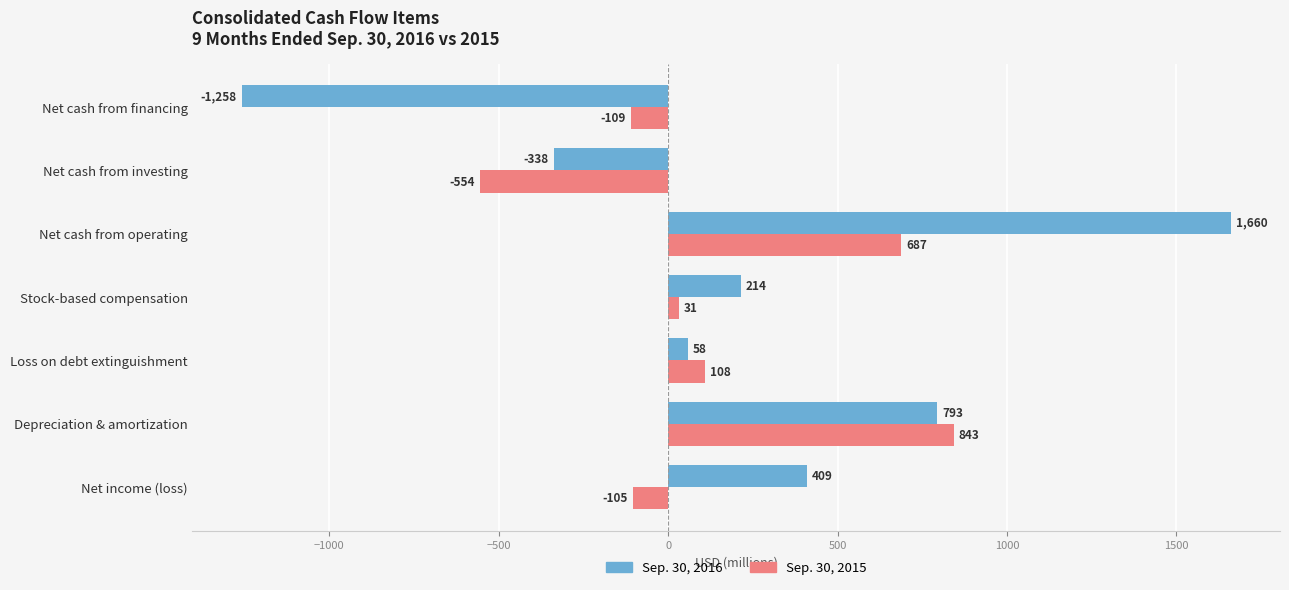

Which category has the highest value in the Sep. 30, 2015 series?

Depreciation & amortization